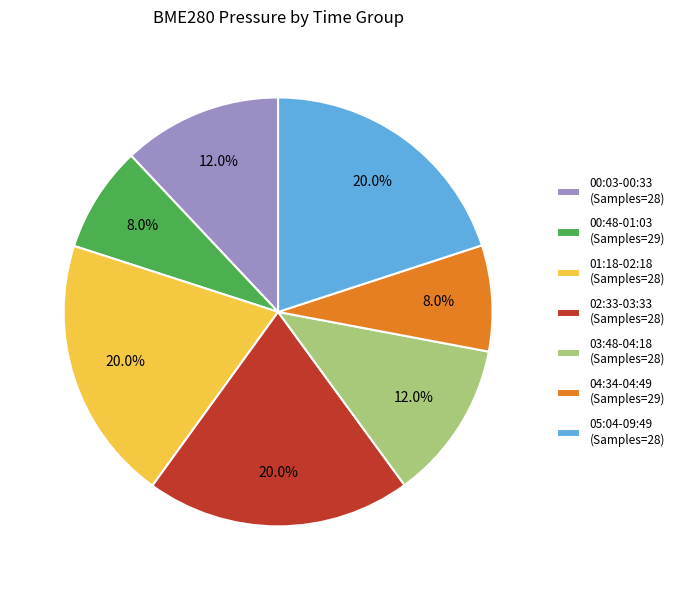

How many segments does this pie chart have?

7